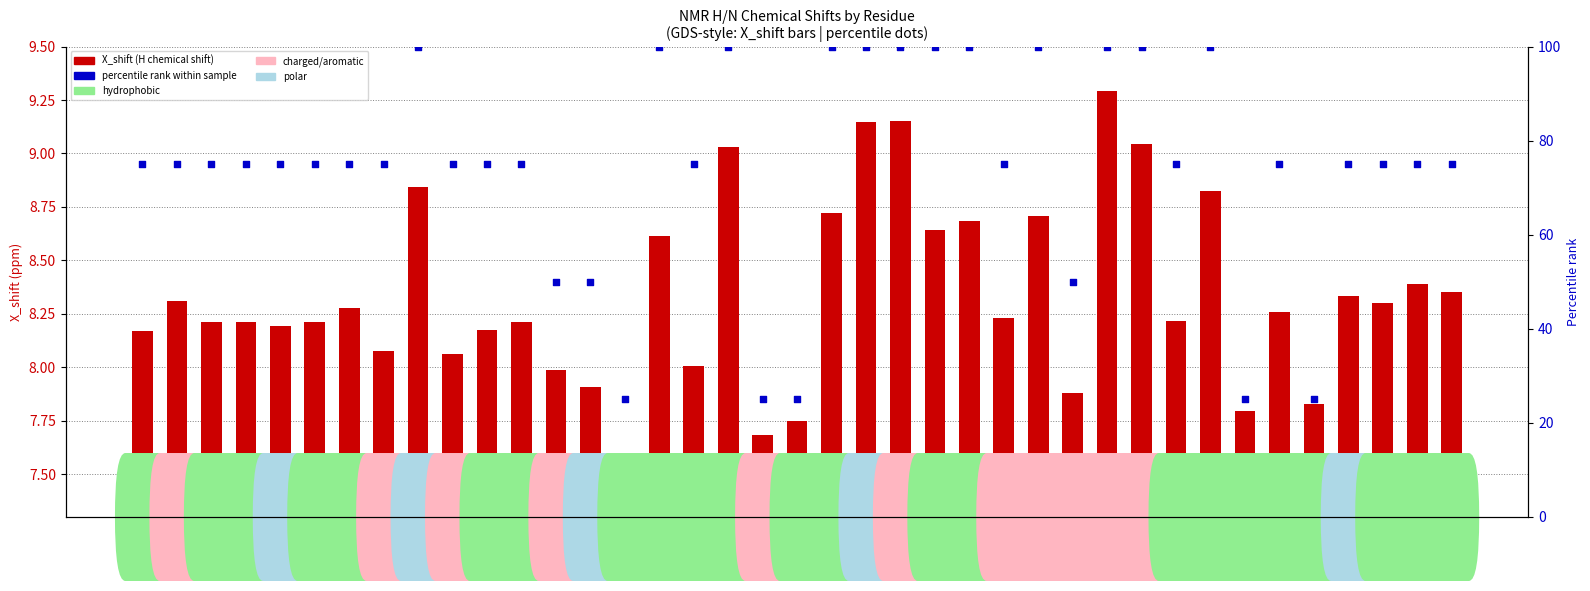

Is the value of percentile rank within sample at VAL-39 greater than the value of X_shift (H chemical shift) at ALA-6?

Yes